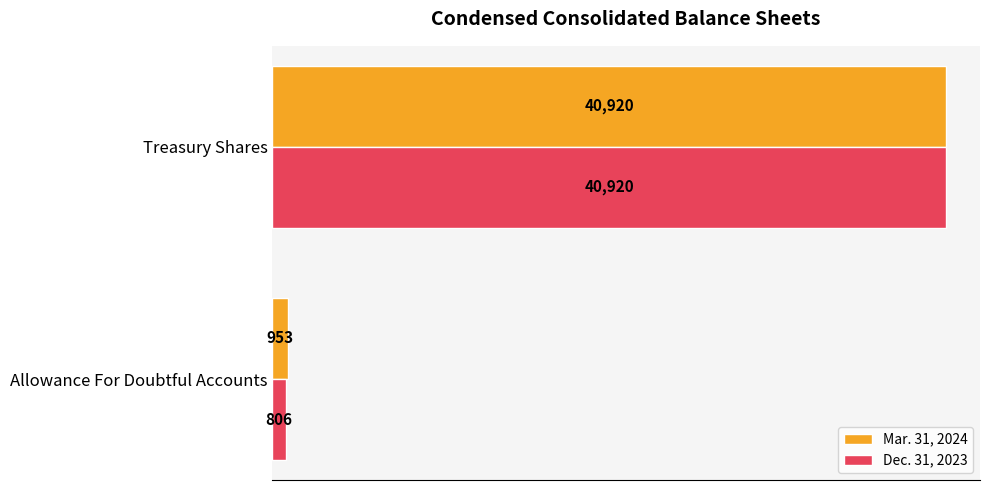

What is the difference between the maximum and minimum values in the Mar. 31, 2024 series?

39967